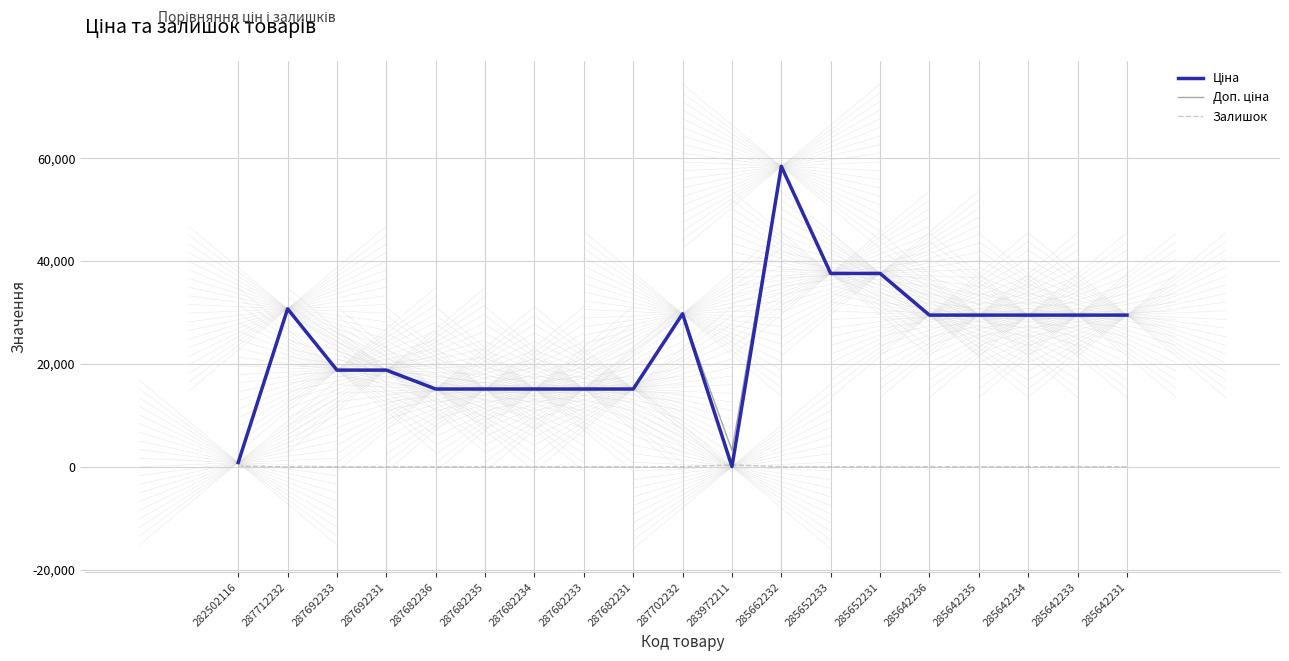

At which category is the sum across all series the highest?

285662232